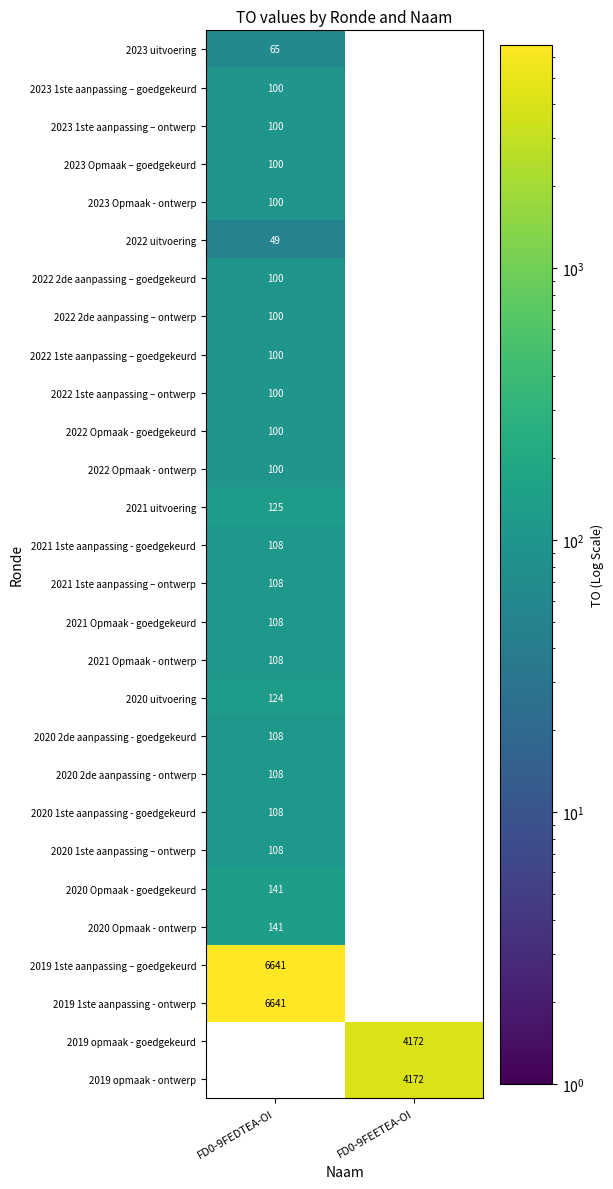

Is the value of 2019 opmaak - ontwerp at FD0-9FEETEA-OI greater than the value of 2022 Opmaak - goedgekeurd at FD0-9FEDTEA-OI?

Yes